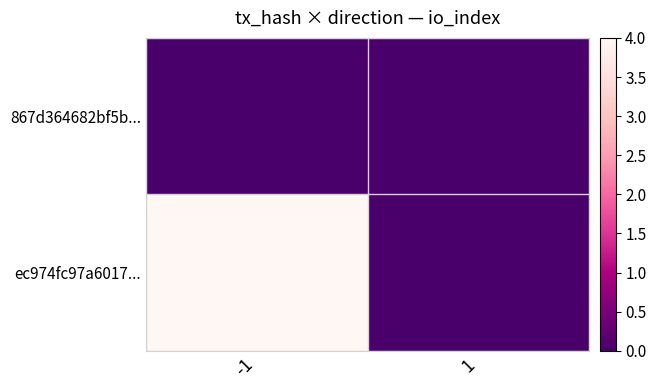

How many series are shown in this chart?

2